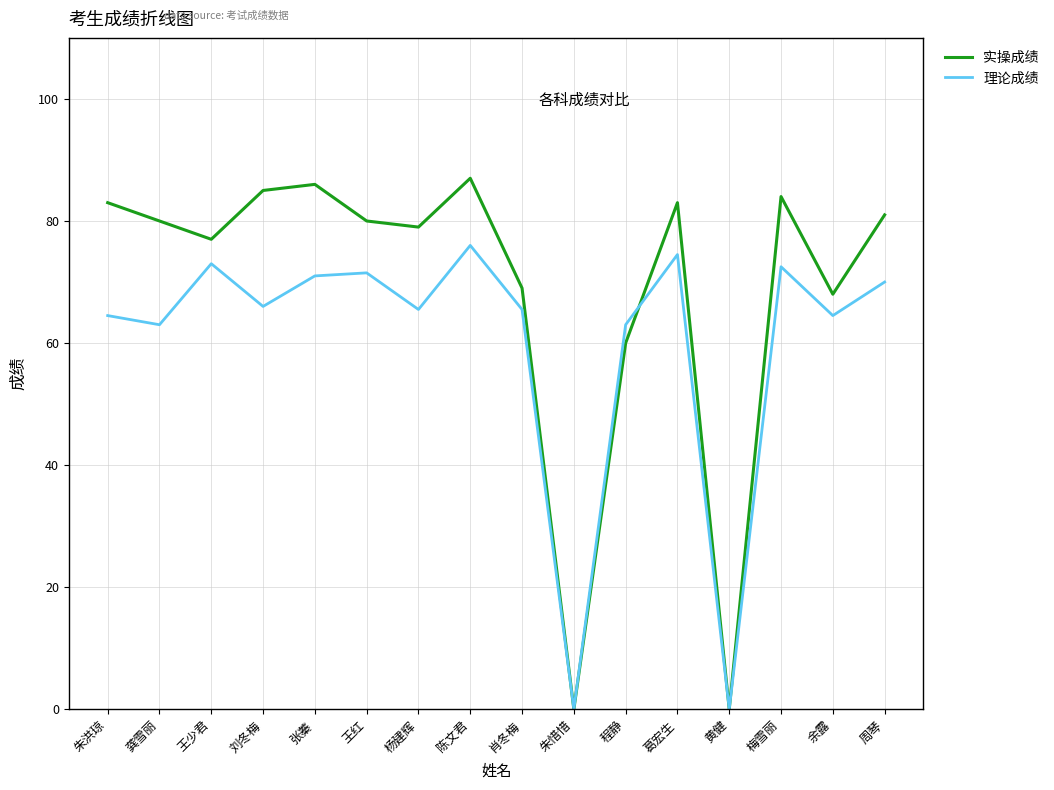

Rank the series by their average value, from lowest to highest.

理论成绩, 实操成绩